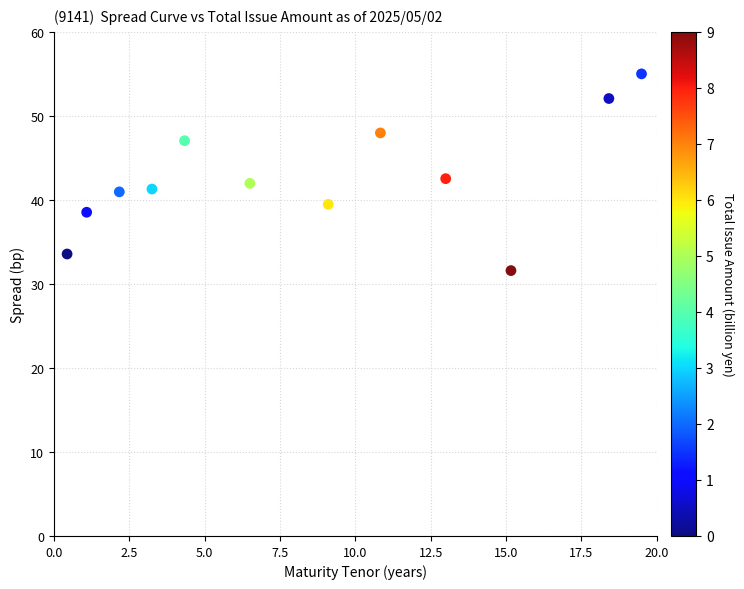

What is the average Y value?

42.7